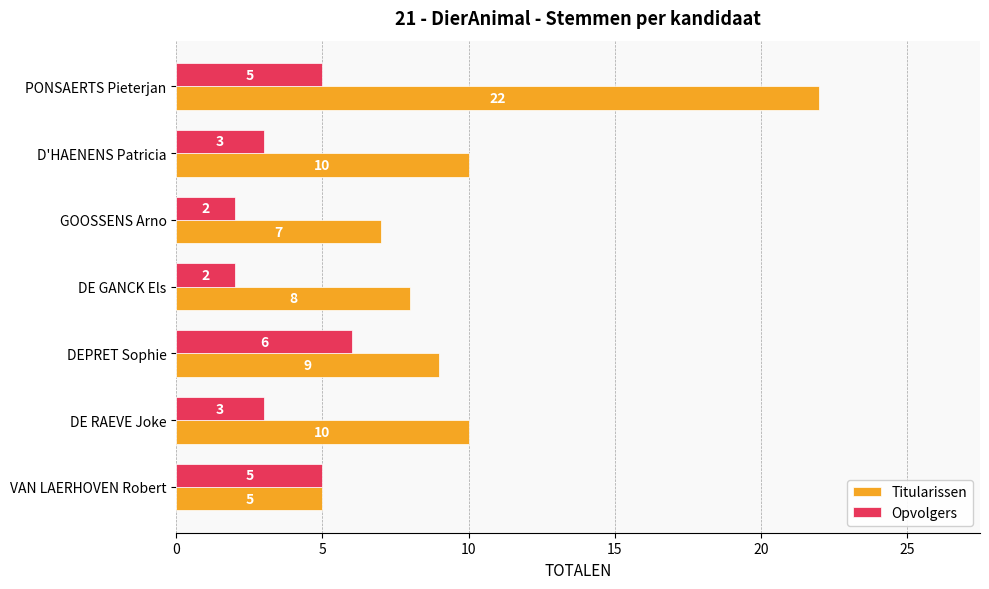

Which category has the highest value in the Opvolgers series?

DEPRET Sophie